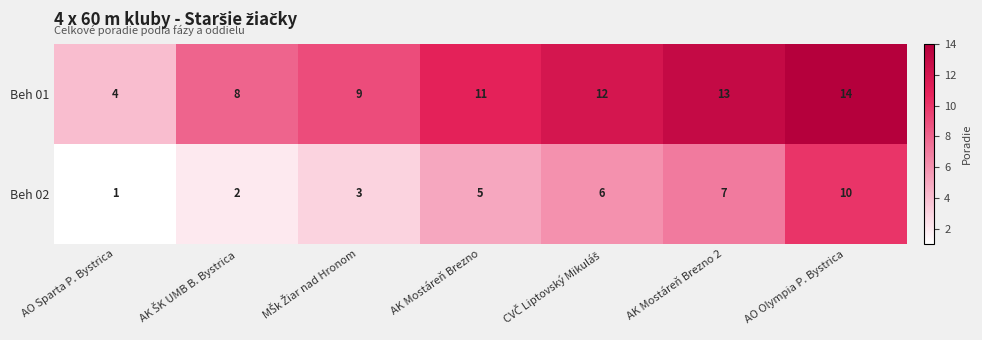

Reading left to right, list all the values displayed in this chart.

Beh 01: 4	8	9	11	12	13	14
Beh 02: 1	2	3	5	6	7	10